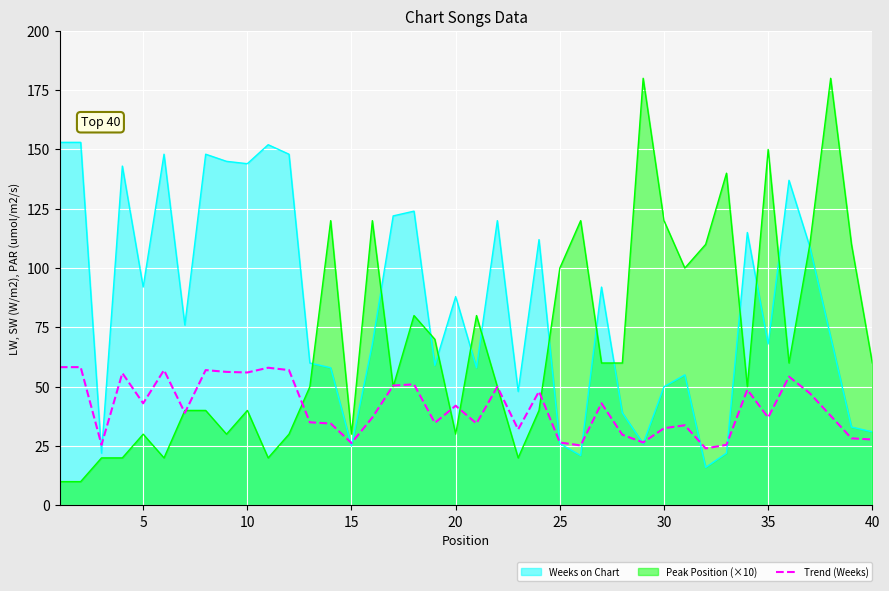

True or false: Trend (Weeks) has a value of 26.2 at 15.

True